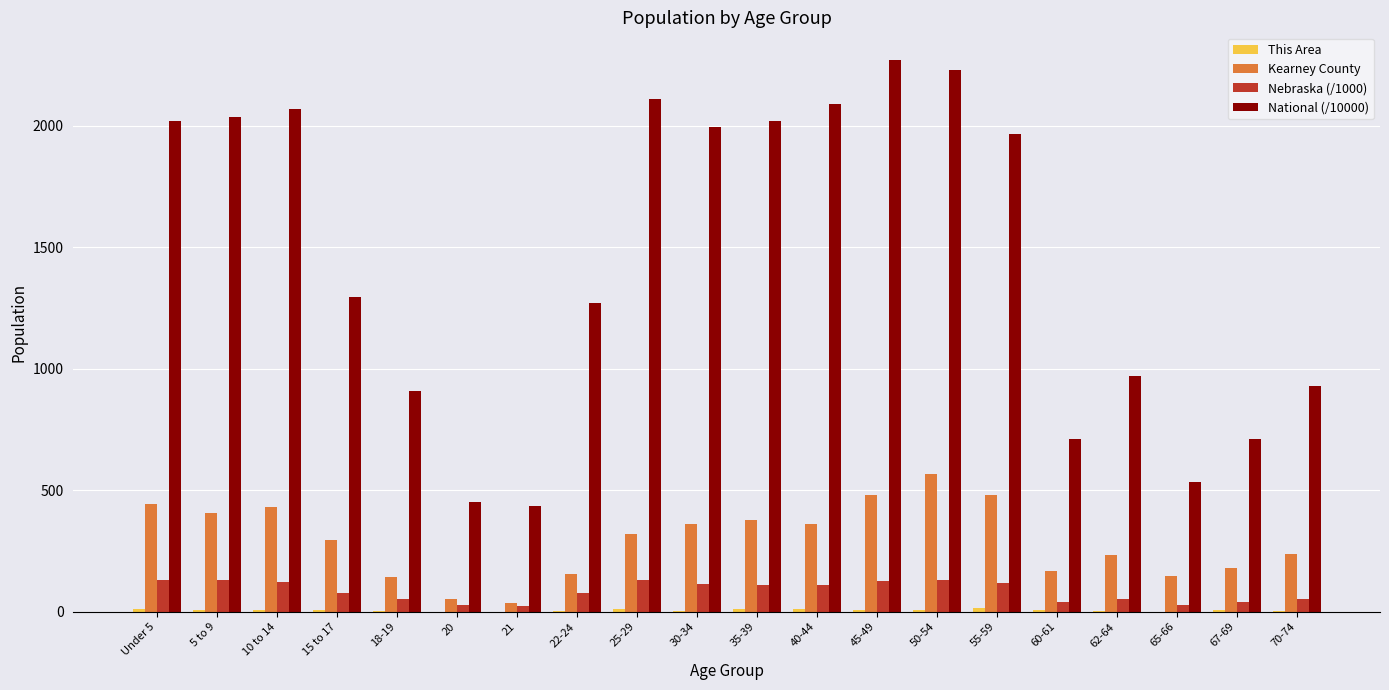

Which series has the largest total across all categories?

National (/10000)